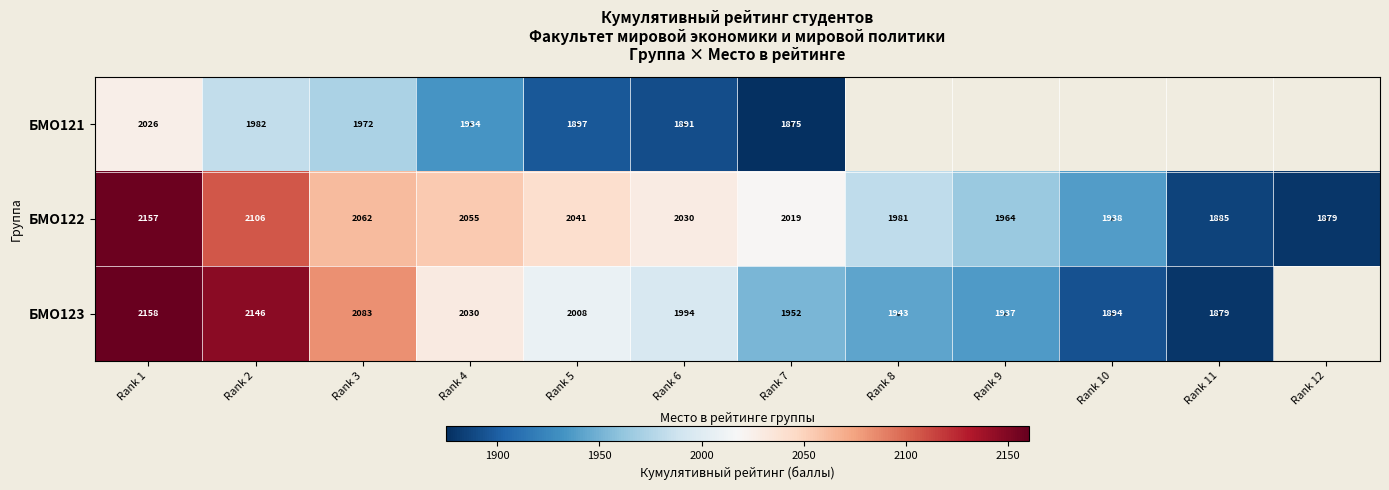

Is the value of БМО123 at Rank 1 greater than the value of БМО121 at Rank 2?

Yes